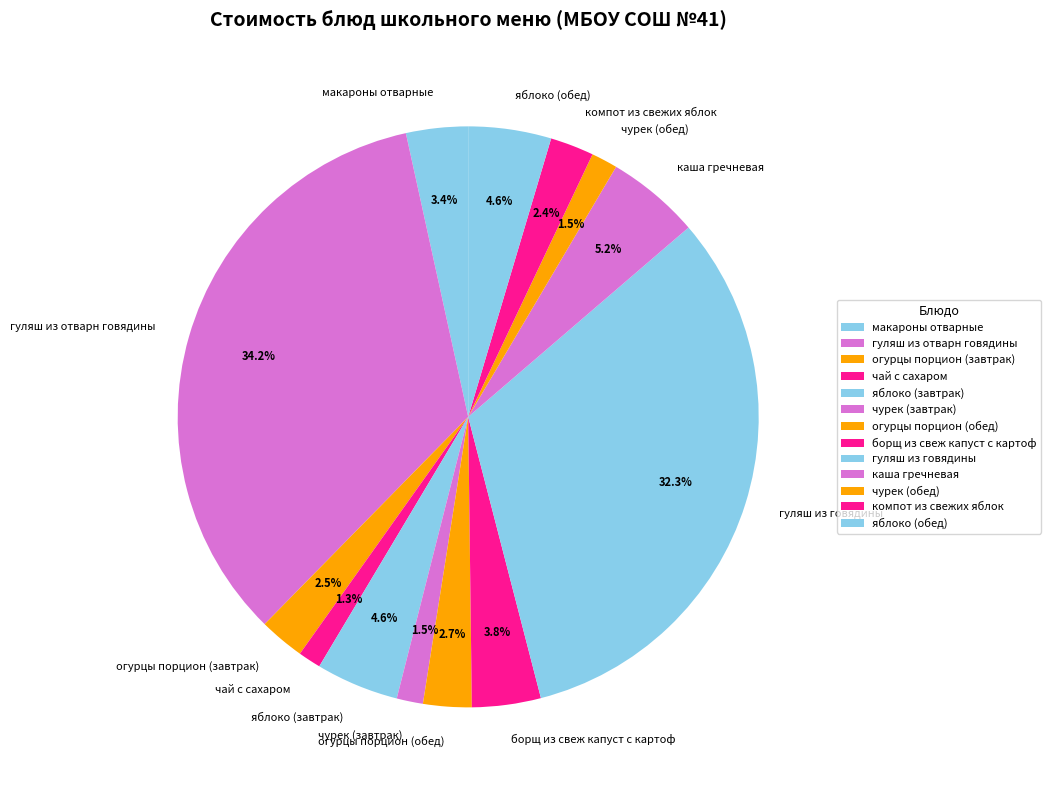

What percentage do чурек (обед) and борщ из свеж капуст с картоф together represent?

5.3%